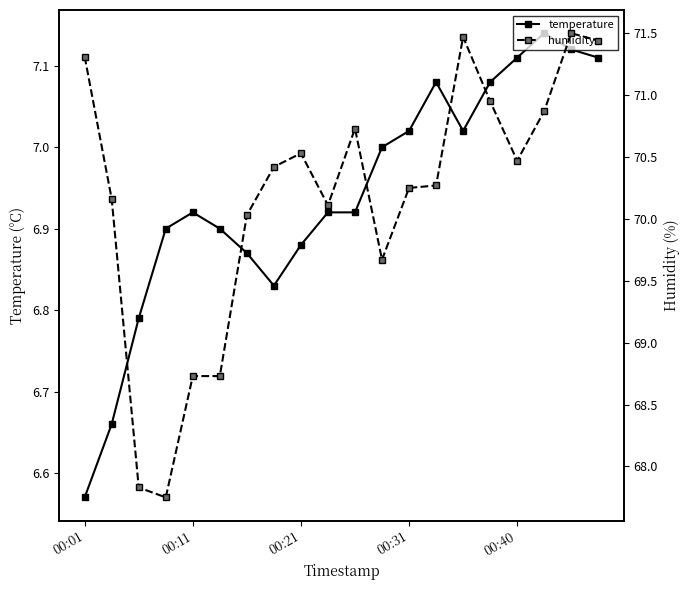

What is the total value across all series at 14?

78.5